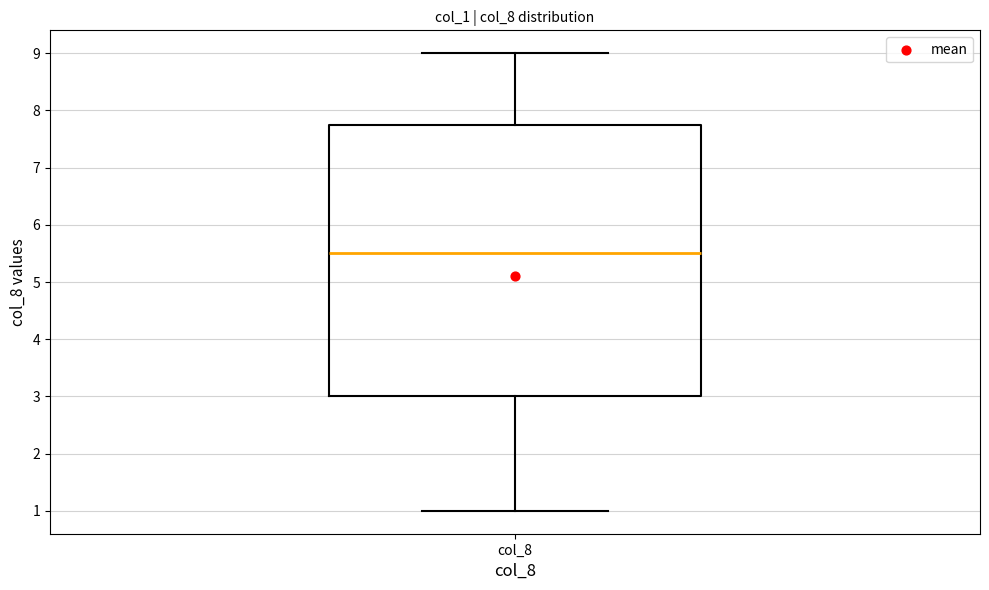

Transcribe this box plot: give where the median line is, the range the box spans, and where the two whiskers end, as read against the y-axis. The values are not printed on the chart, so give them approximately, as read against the axis.

median 5.5, box 3.0 to 7.8, whiskers 1.0 to 9.0